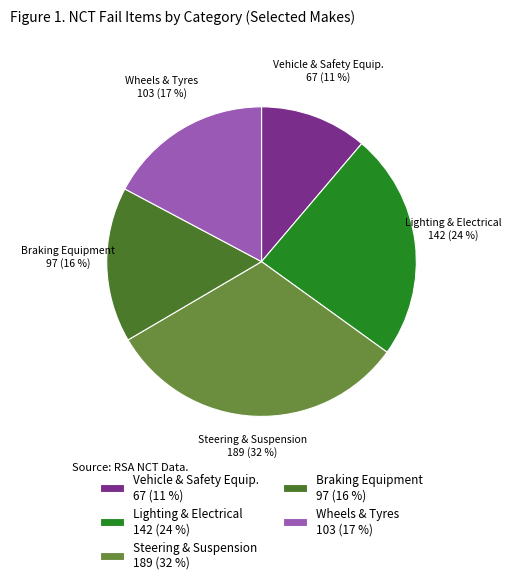

Approximately how many times larger is the value at Wheels & Tyres 103 (17 %) compared to Vehicle & Safety Equip. 67 (11 %)?

1.5